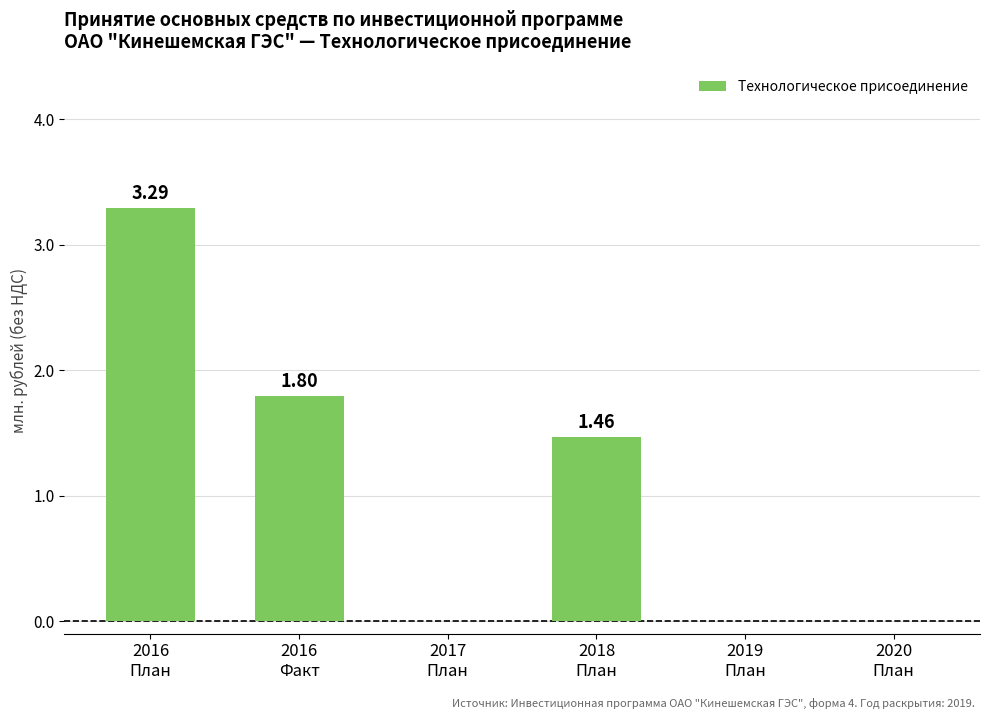

What is the sum of all values?

6.6